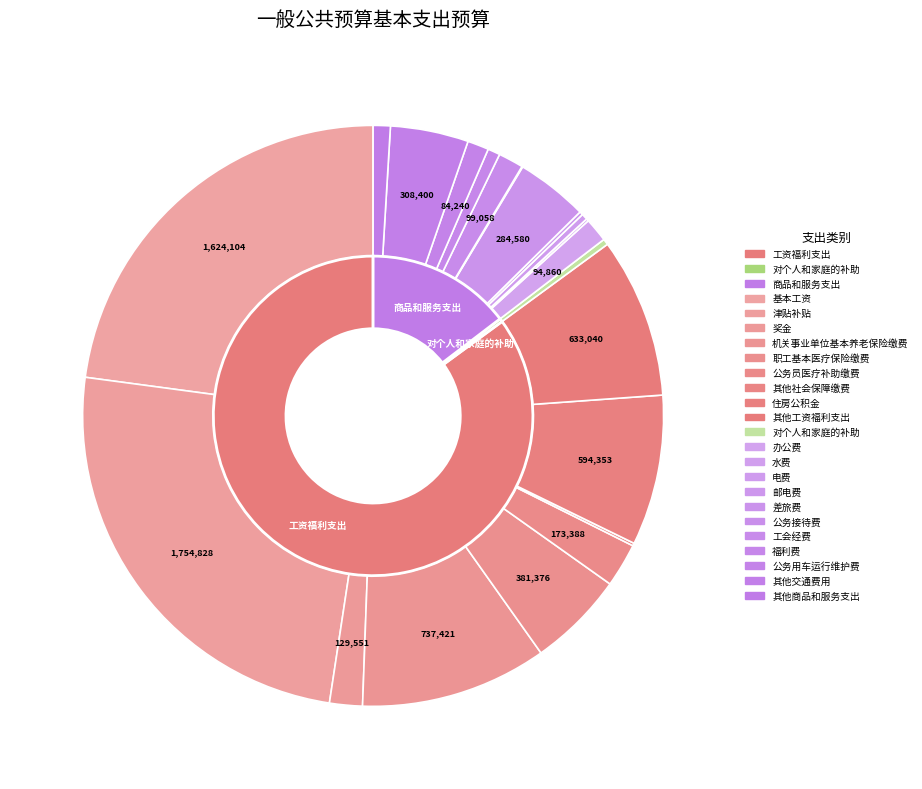

Between 对个人和家庭的补助 and 公务员医疗补助缴费, which is larger?

公务员医疗补助缴费